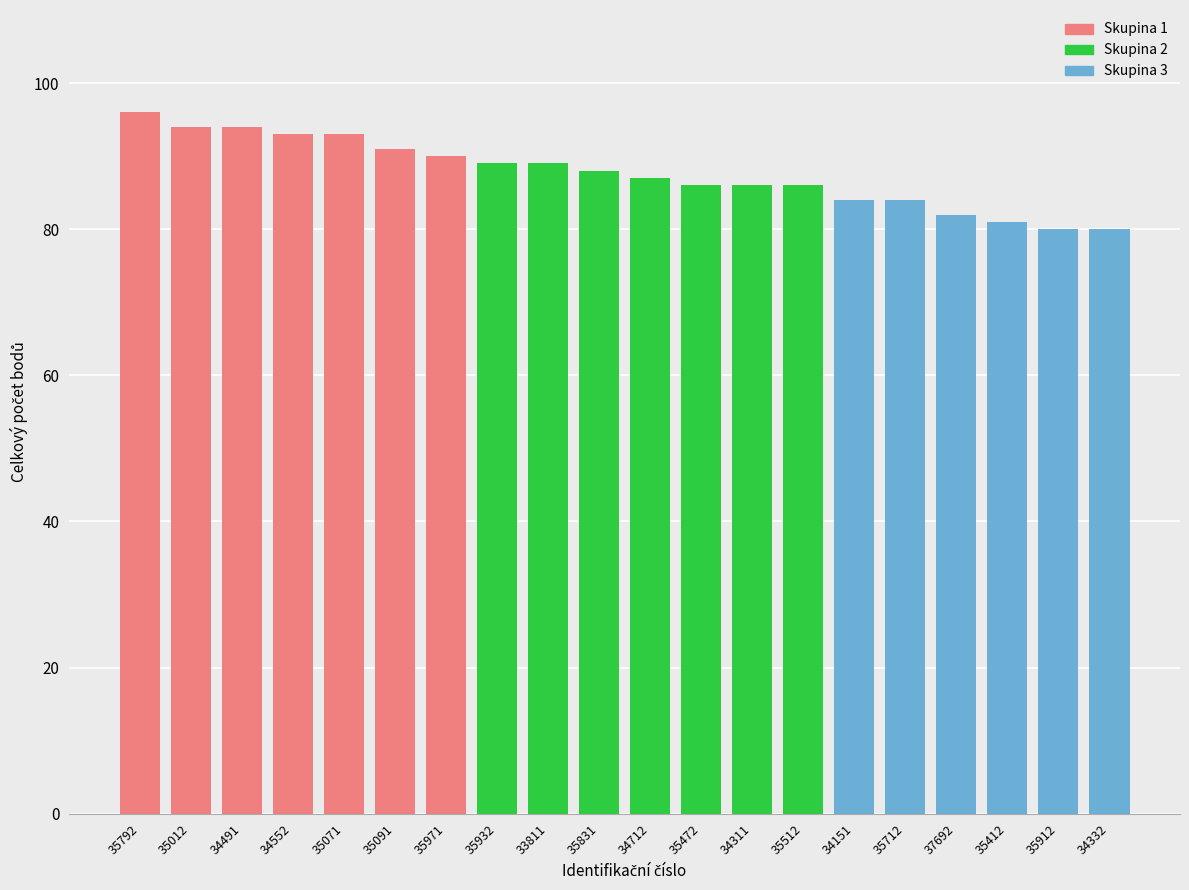

True or false: the data shows 50 at 34151.

False